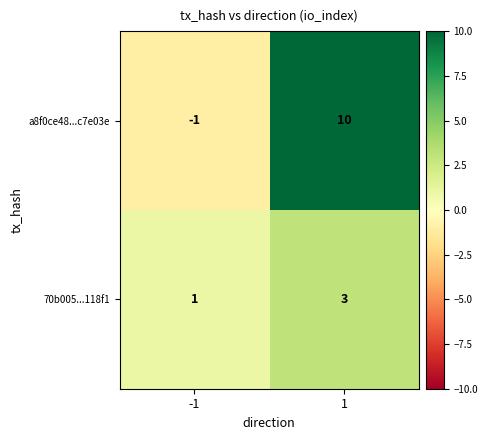

What is the difference between the maximum and minimum values in the a8f0ce48...c7e03e series?

11